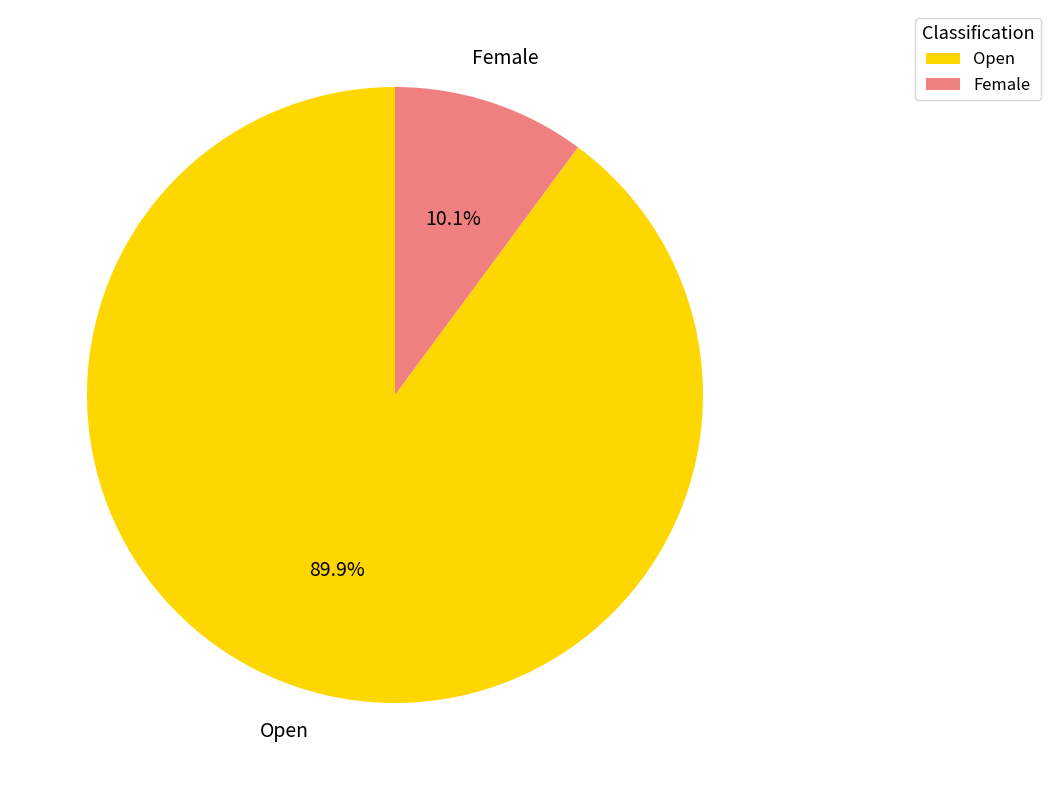

Is there any slice that represents more than half of the pie?

Yes